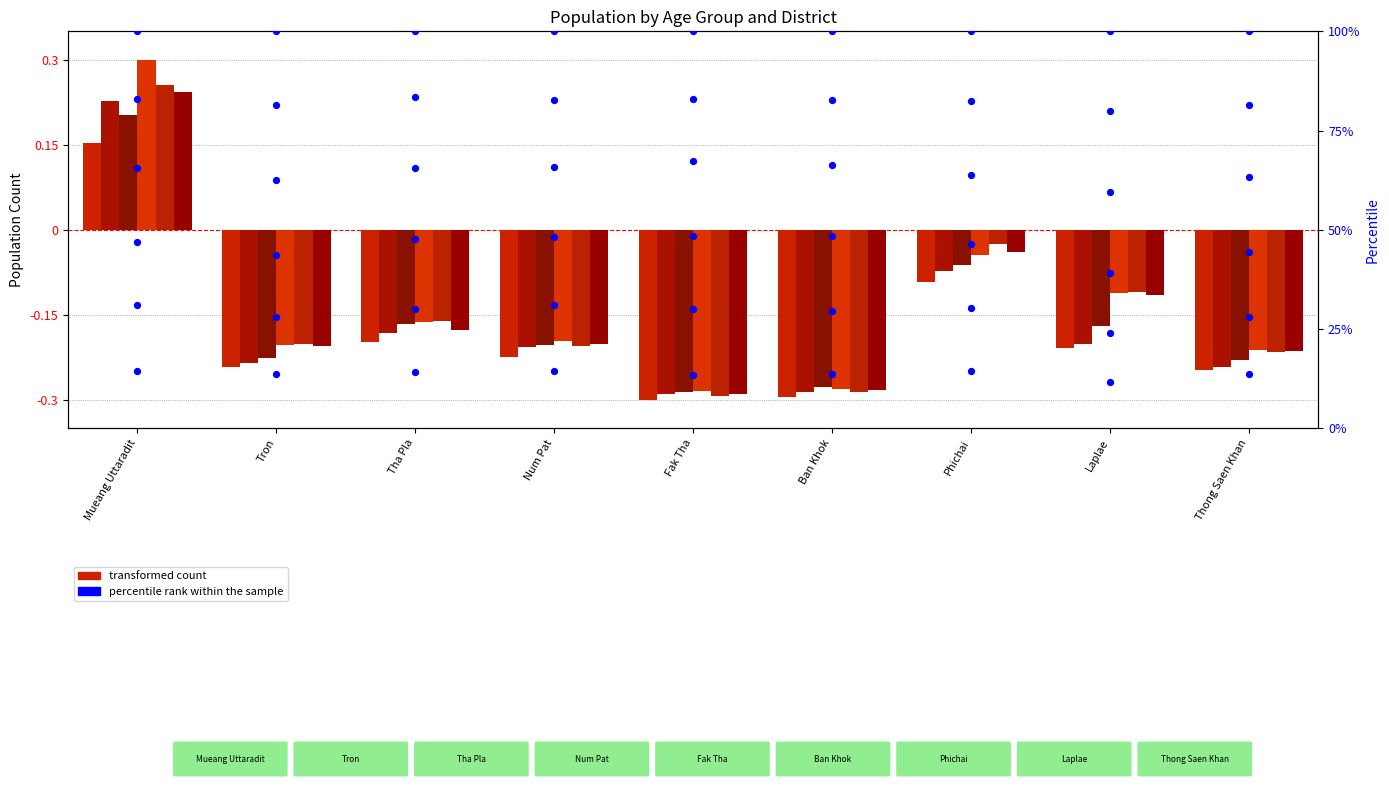

Between Mueang Uttaradit and Phichai, which is larger?

Phichai